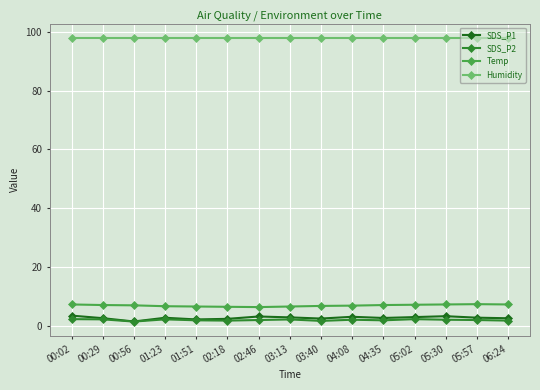

What is the label of the 13th point from the right?

00:56